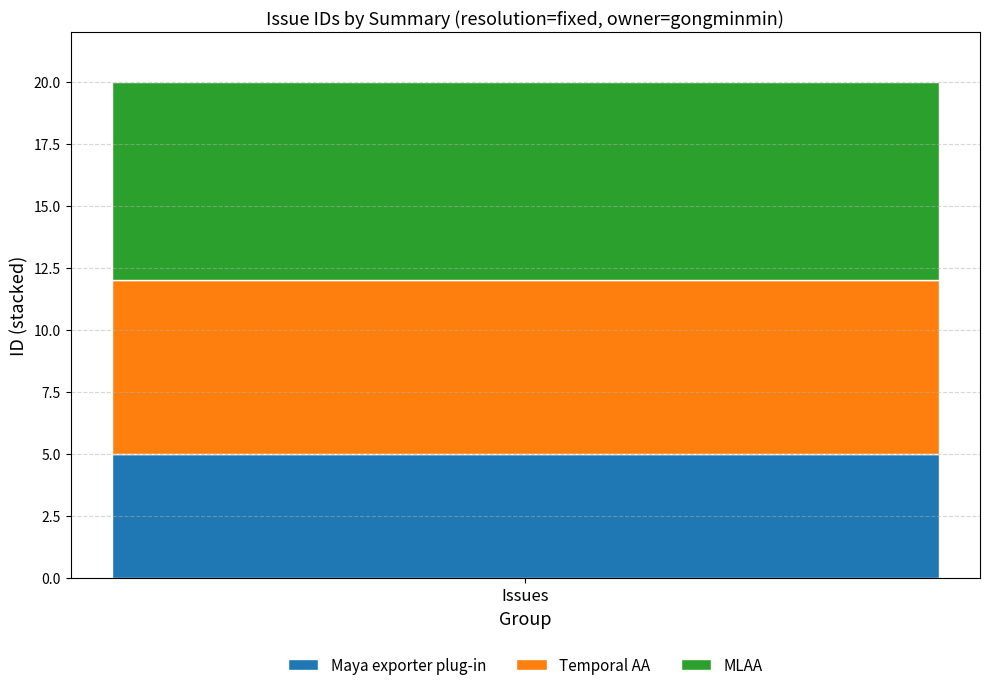

Reading left to right, what are the values for Maya exporter plug-in?

Issues=5